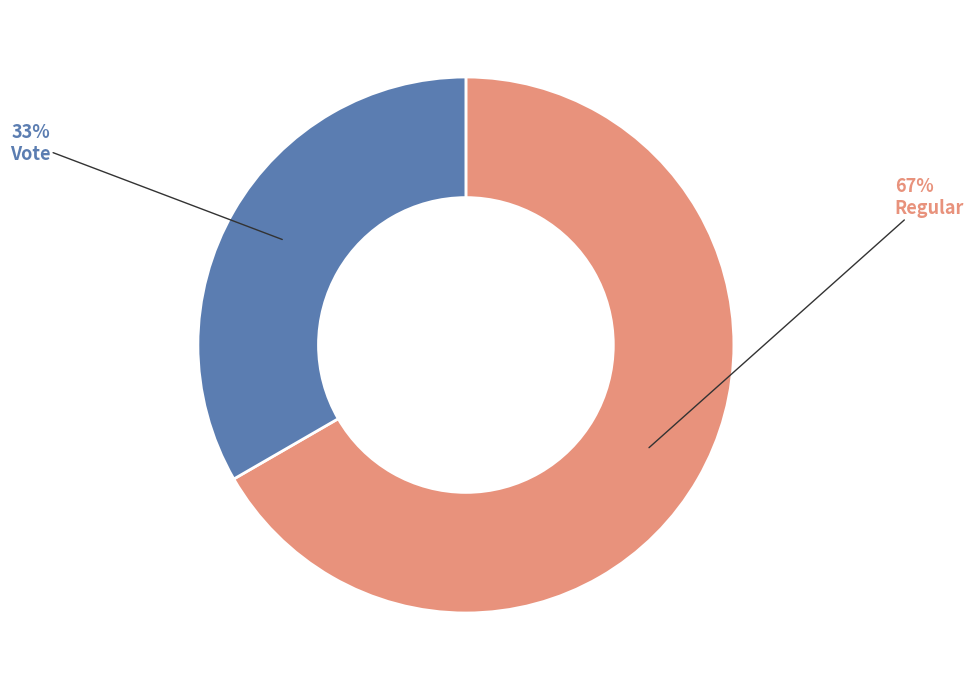

To the nearest percent, what is the average slice percentage?

50%